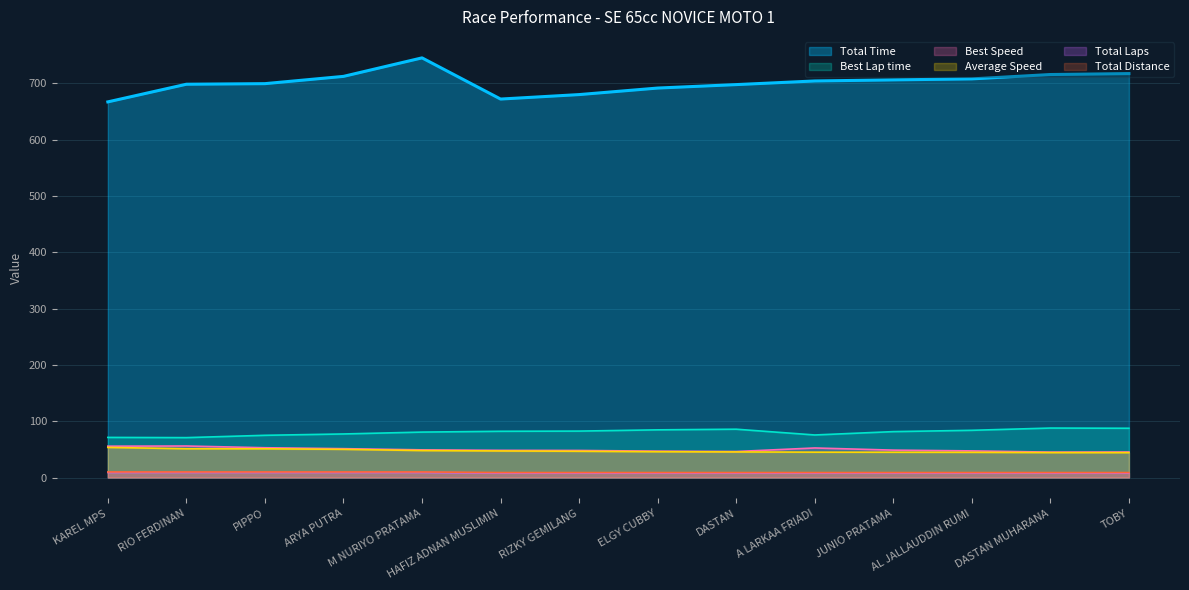

True or false: Total Distance and Total Time intersect in this chart.

False